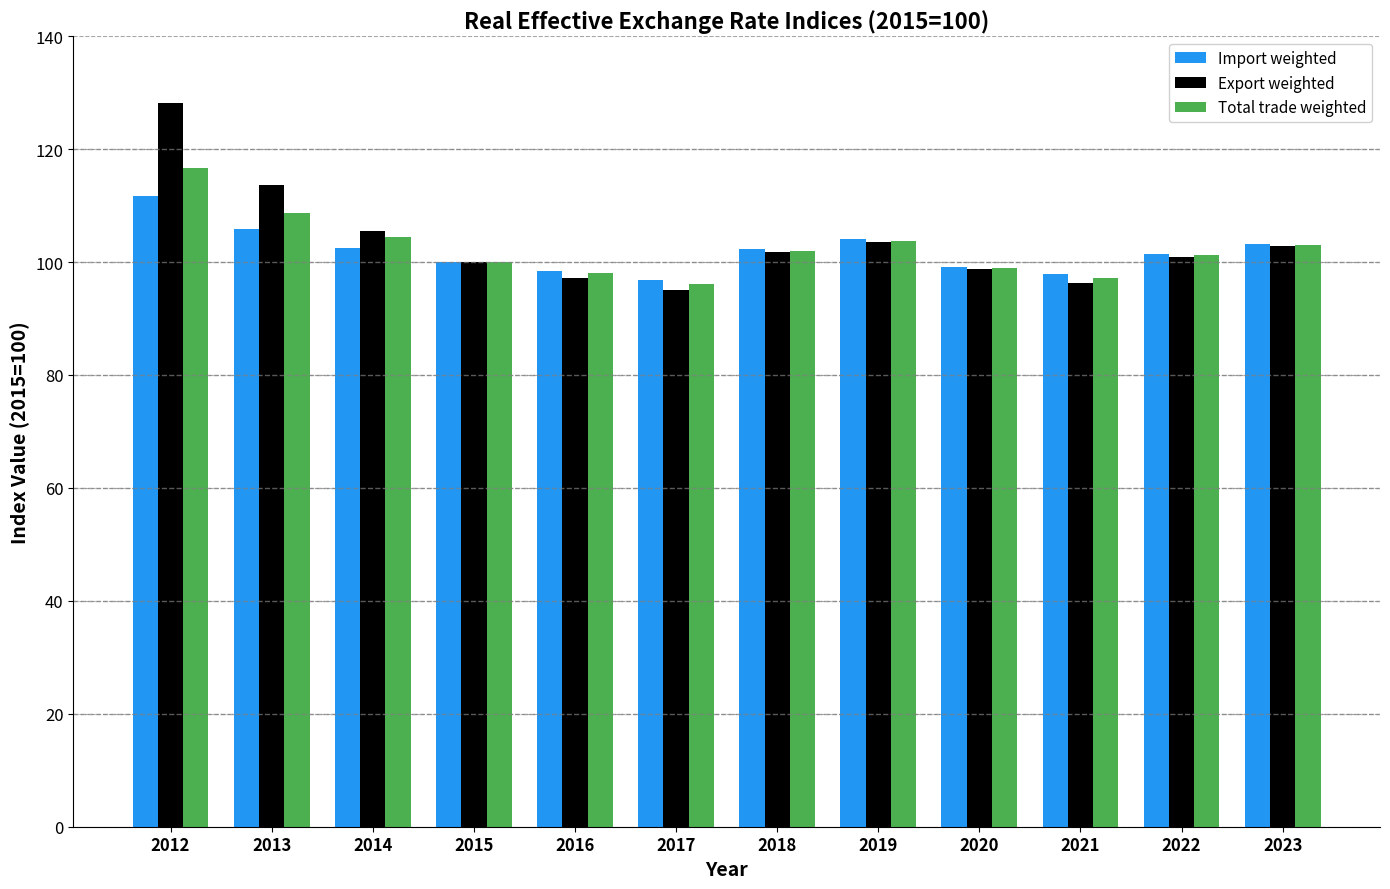

What is the minimum value for Total trade weighted?

96.2